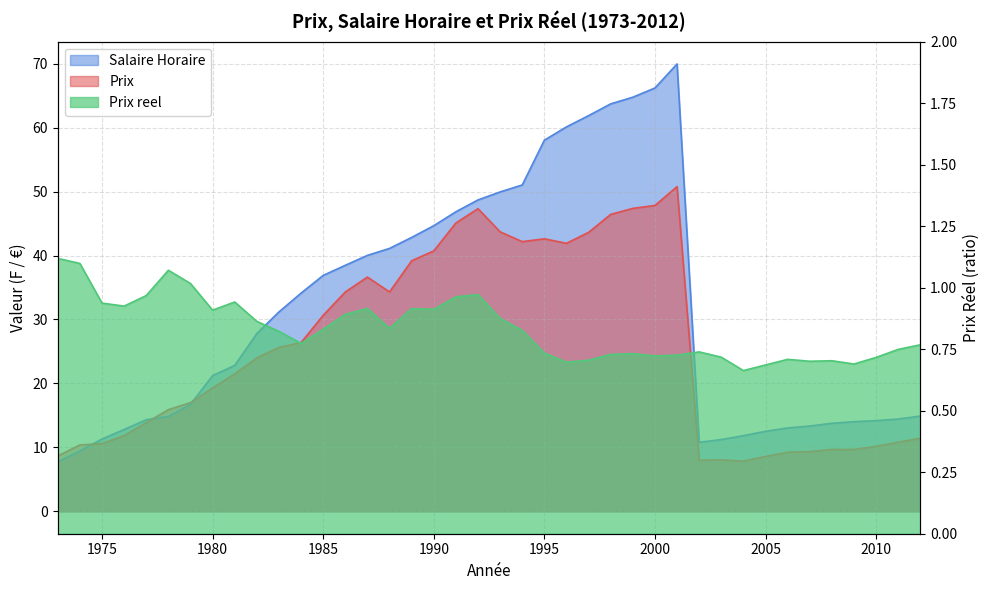

What is the sum of all Prix values?

1022.4